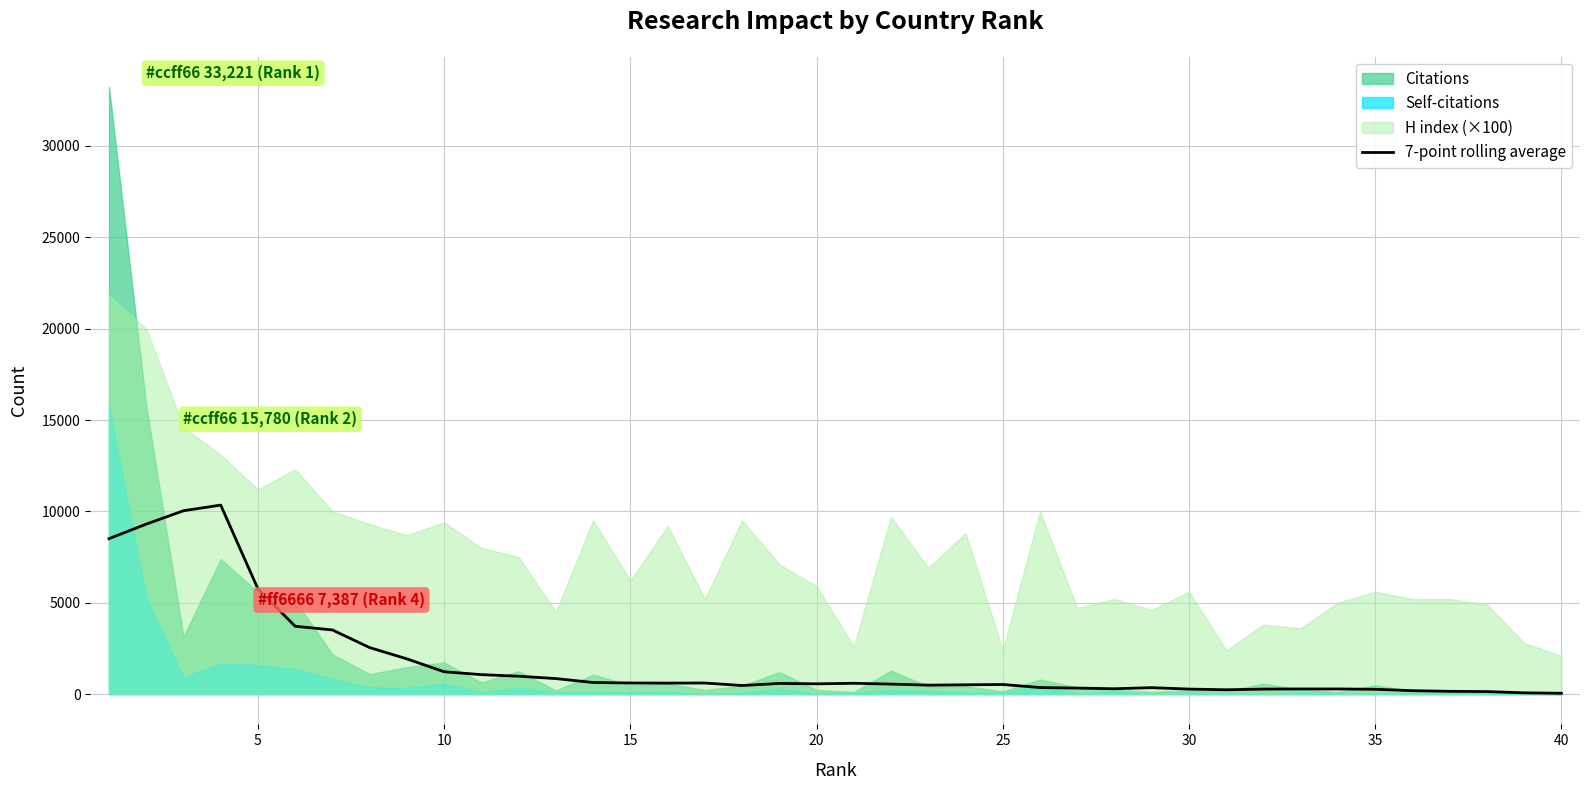

Is it true that the value at 25 is 522.6?

True